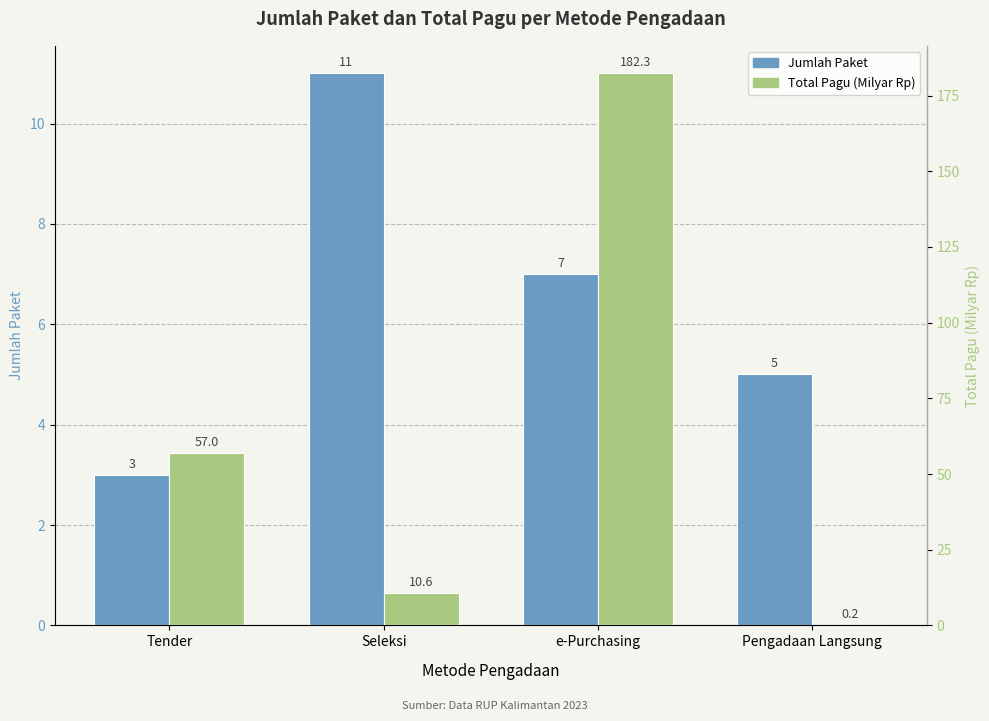

What is the label of the 4th bar from the left?

Pengadaan Langsung